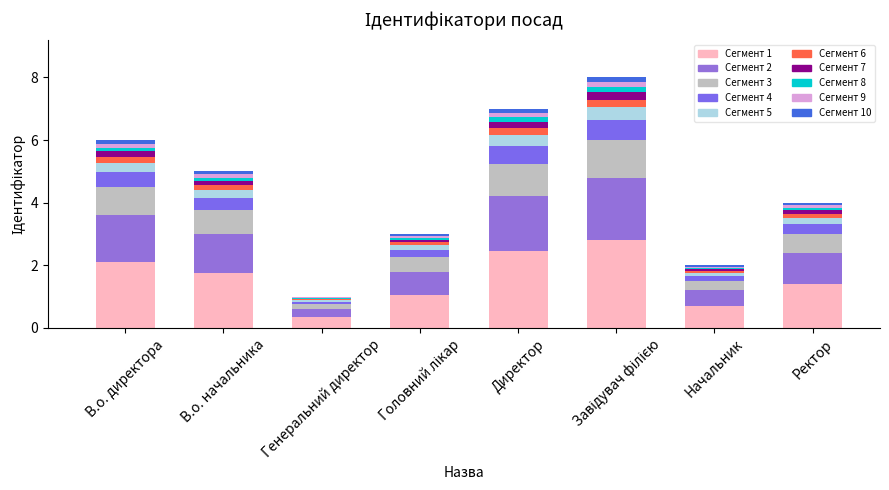

Where does the data first go above 1?

В.о. директора